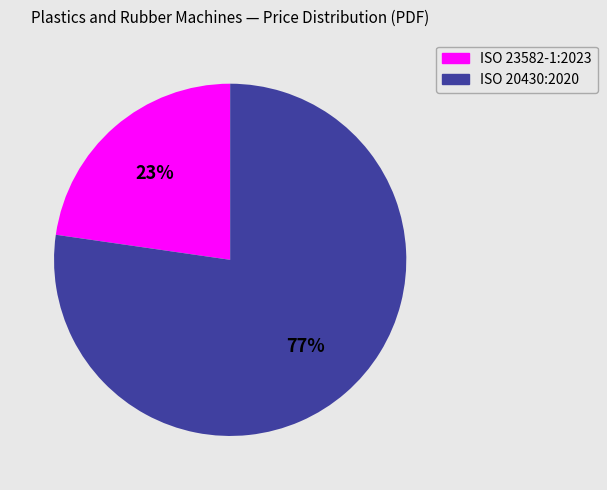

Rank the categories by value from highest to lowest.

ISO 20430:2020, ISO 23582-1:2023